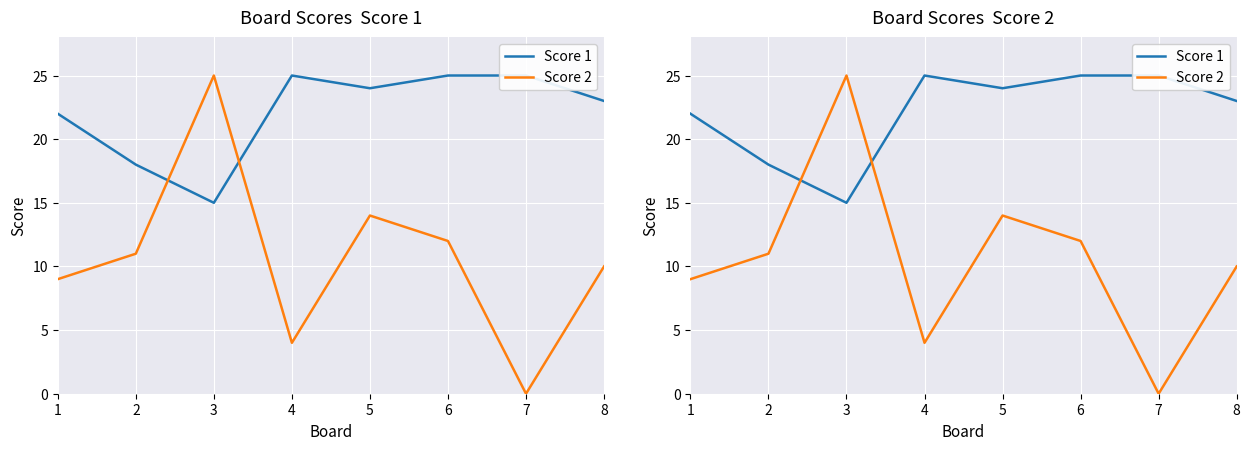

Where is the first local minimum for Score 1?

3